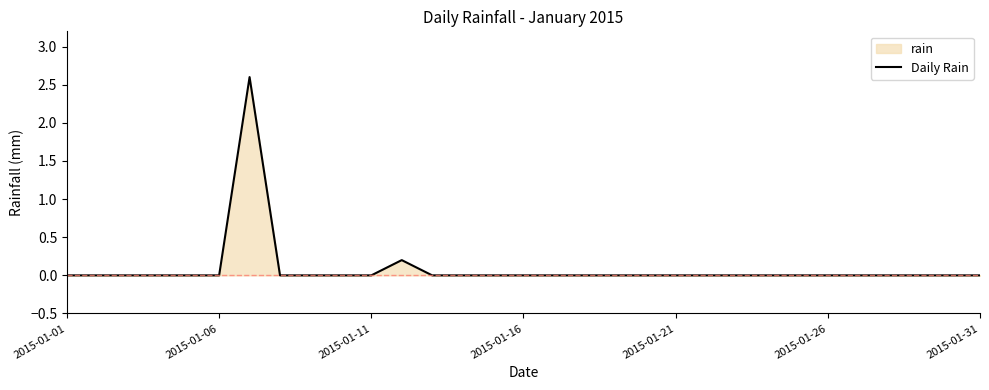

What is the maximum value for Daily Rain?

2.6